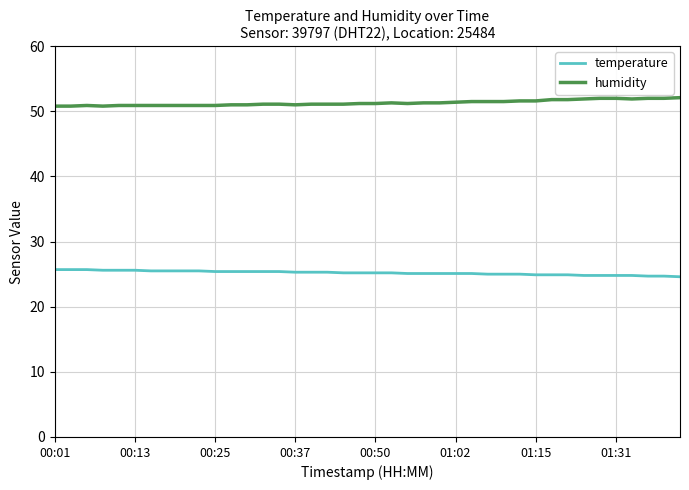

True or false: humidity and temperature intersect in this chart.

False